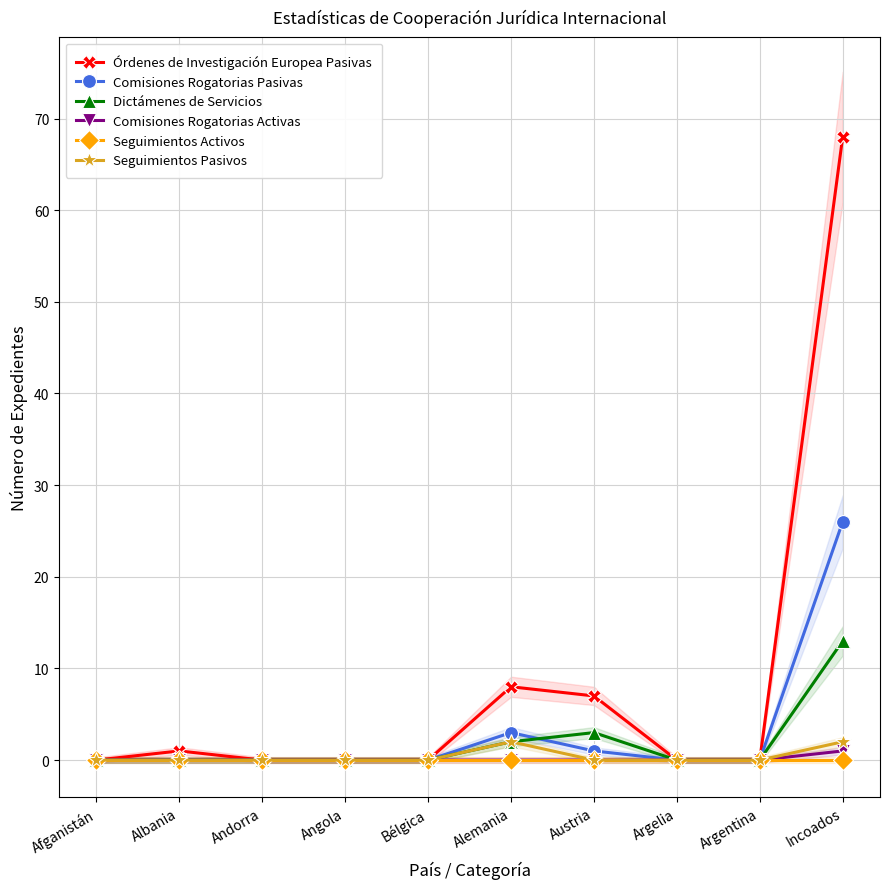

At how many categories does at least one series exceed 49?

1